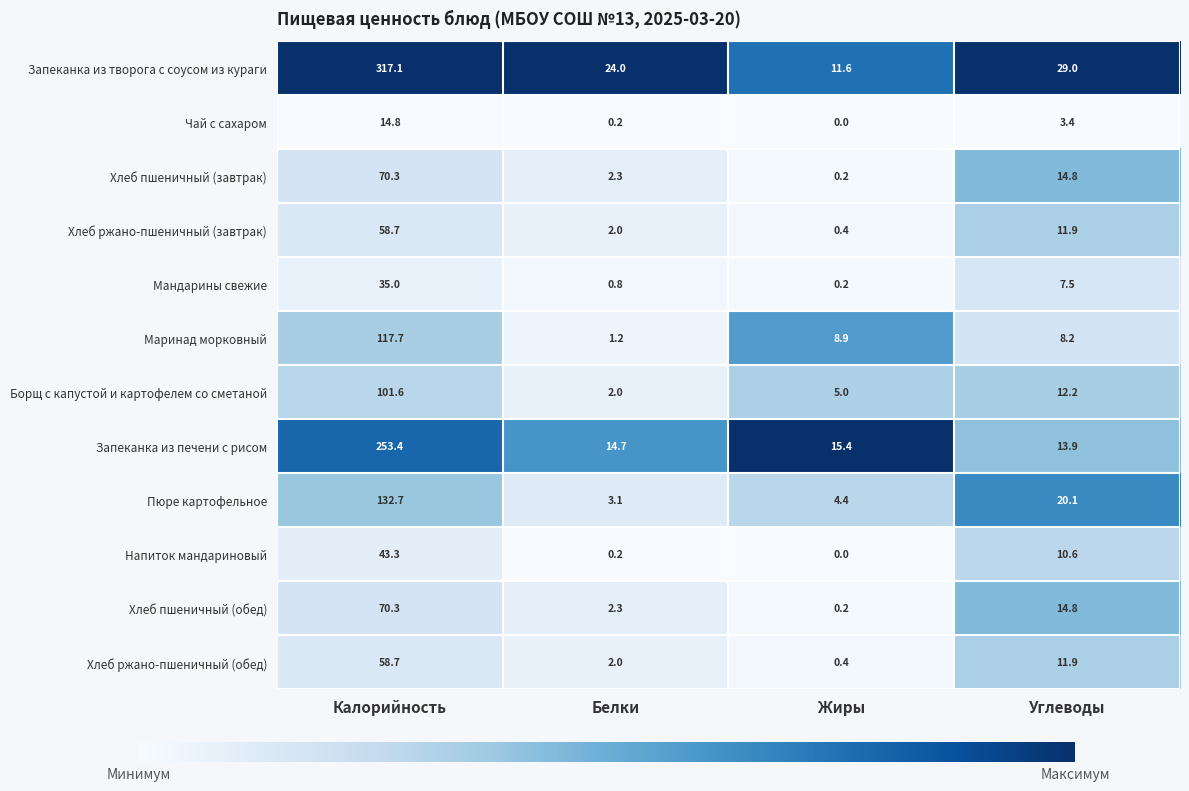

Is the value of Борщ с капустой и картофелем со сметаной at Углеводы greater than the value of Напиток мандариновый at Углеводы?

Yes